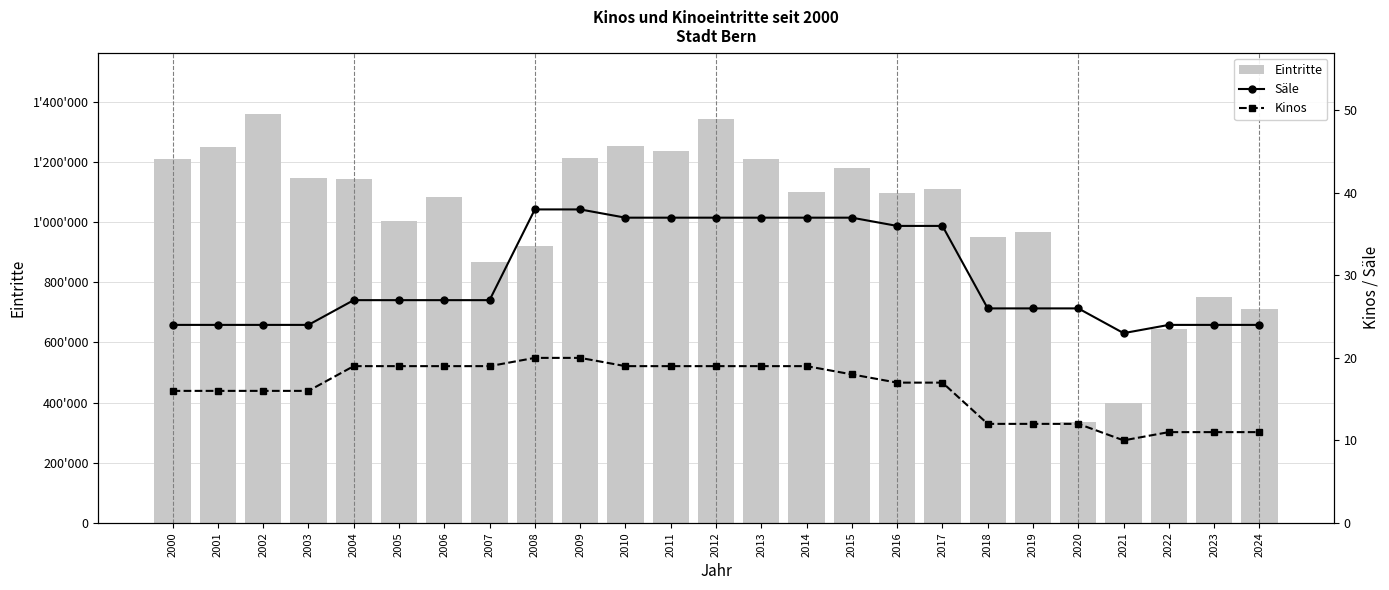

How many data points in Eintritte are above 1098896?

12